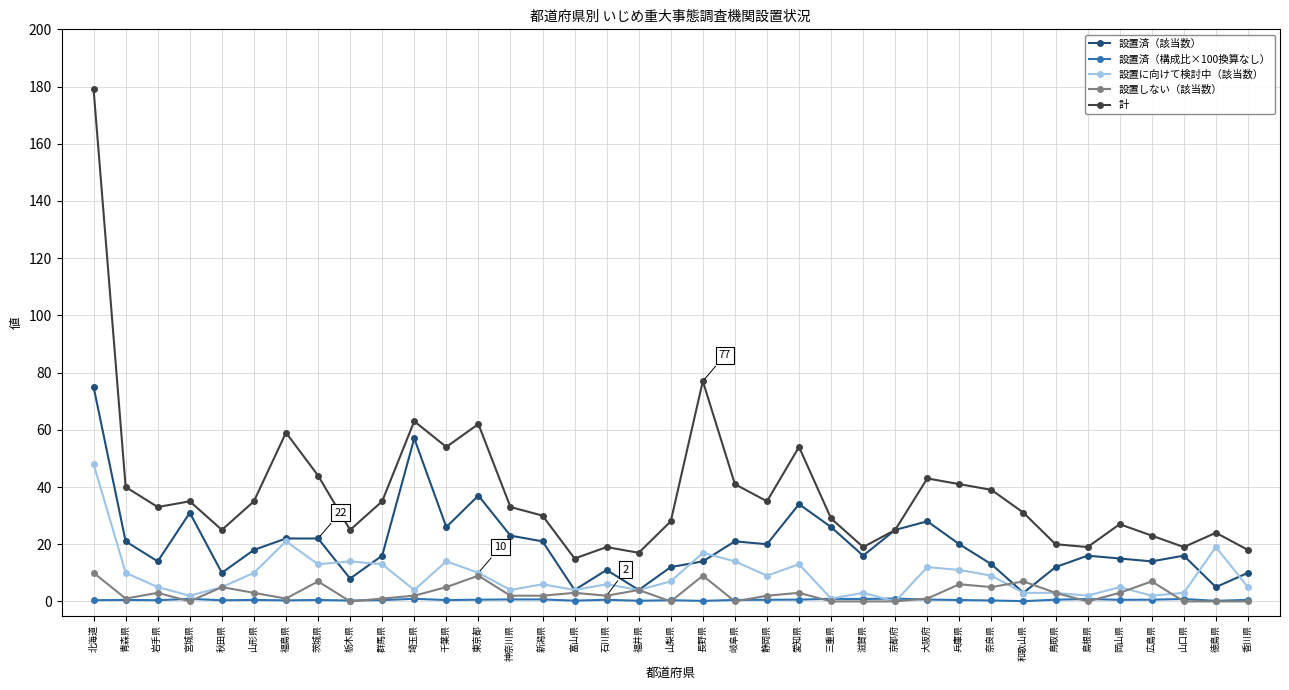

Where is the first local minimum for 設置に向けて検討中（該当数）?

宮城県